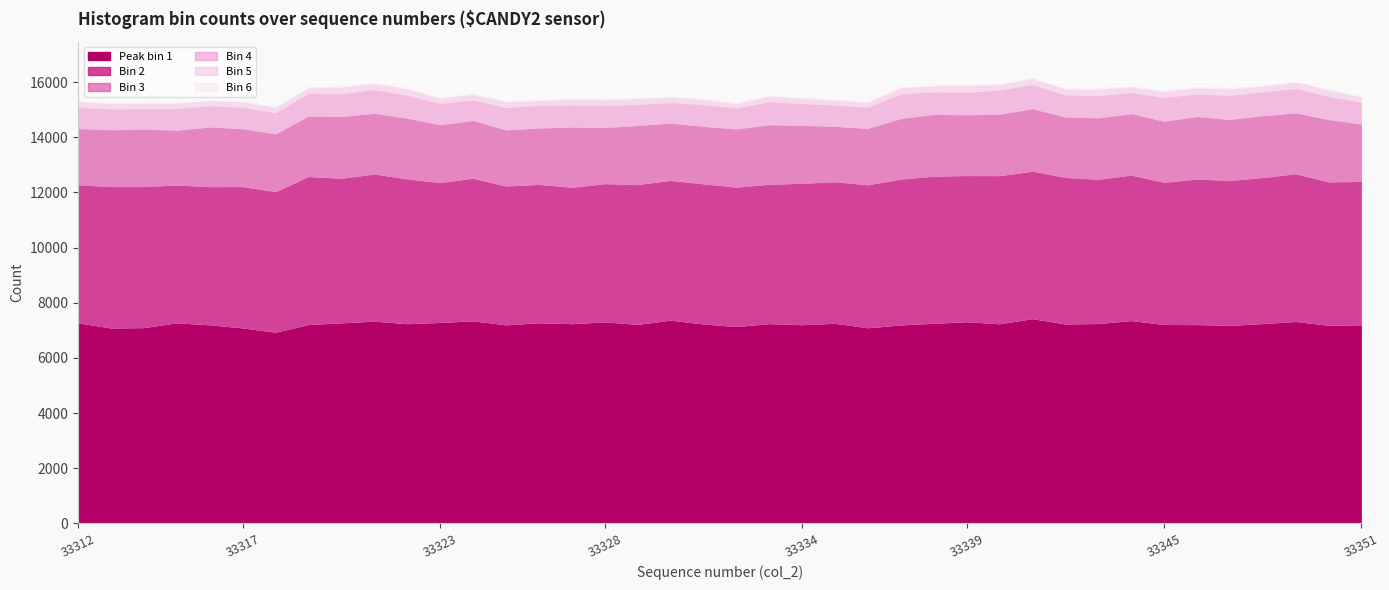

How many values in the Bin 2 series exceed 5171?

19